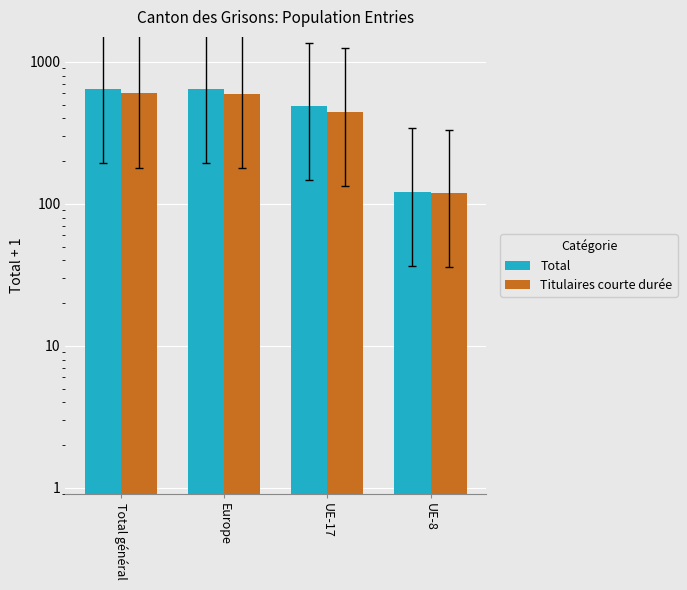

How many bars are there in each group?

2